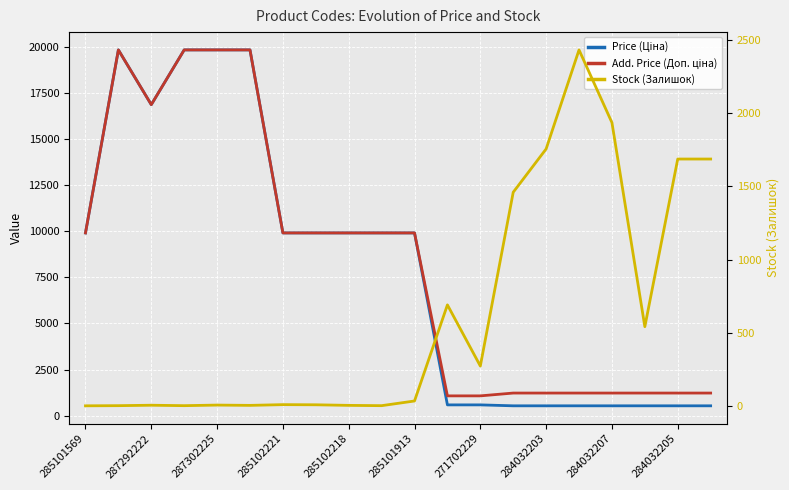

True or false: Price (Ціна) has a value of 30735.1 at 287302225.

False